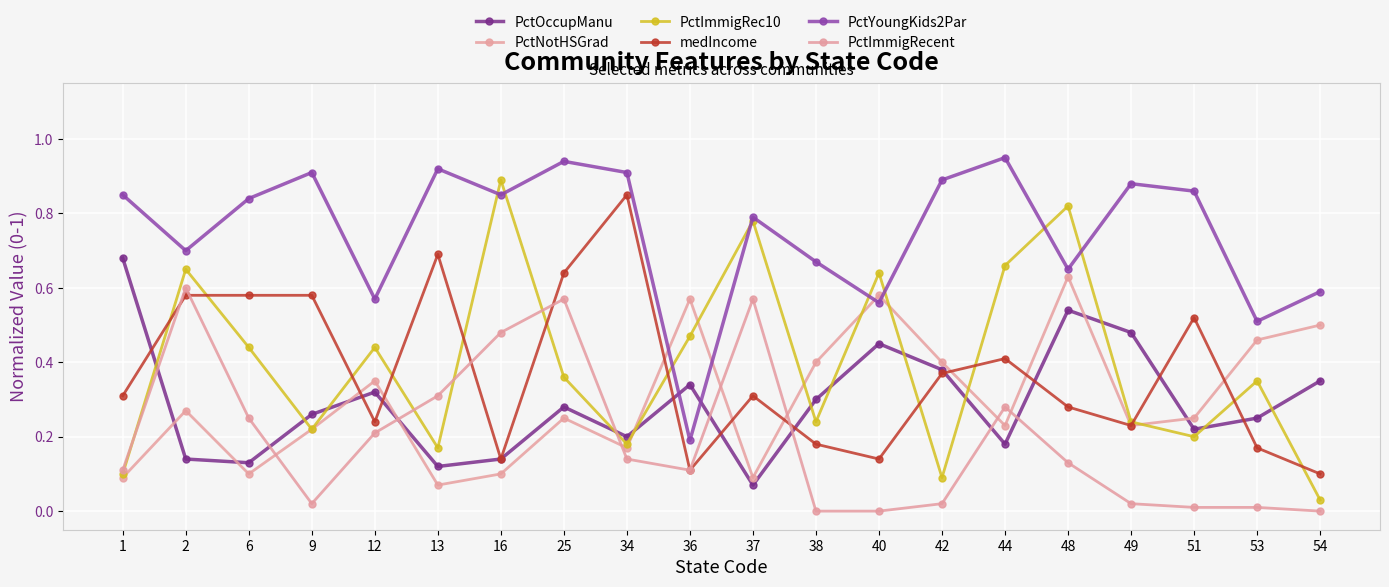

Between 12 and 13, which series saw the biggest shift?

medIncome